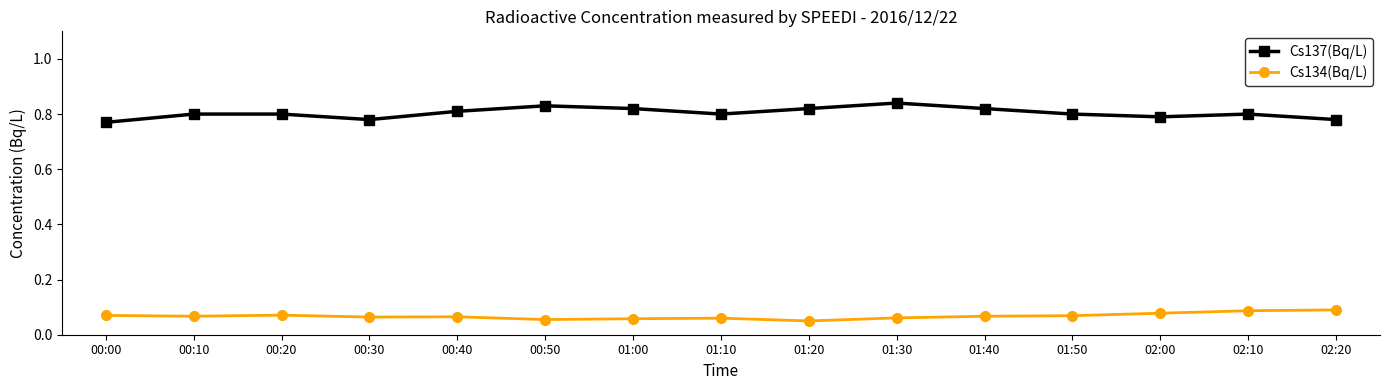

What is the sum of all Cs134(Bq/L) values?

1.0